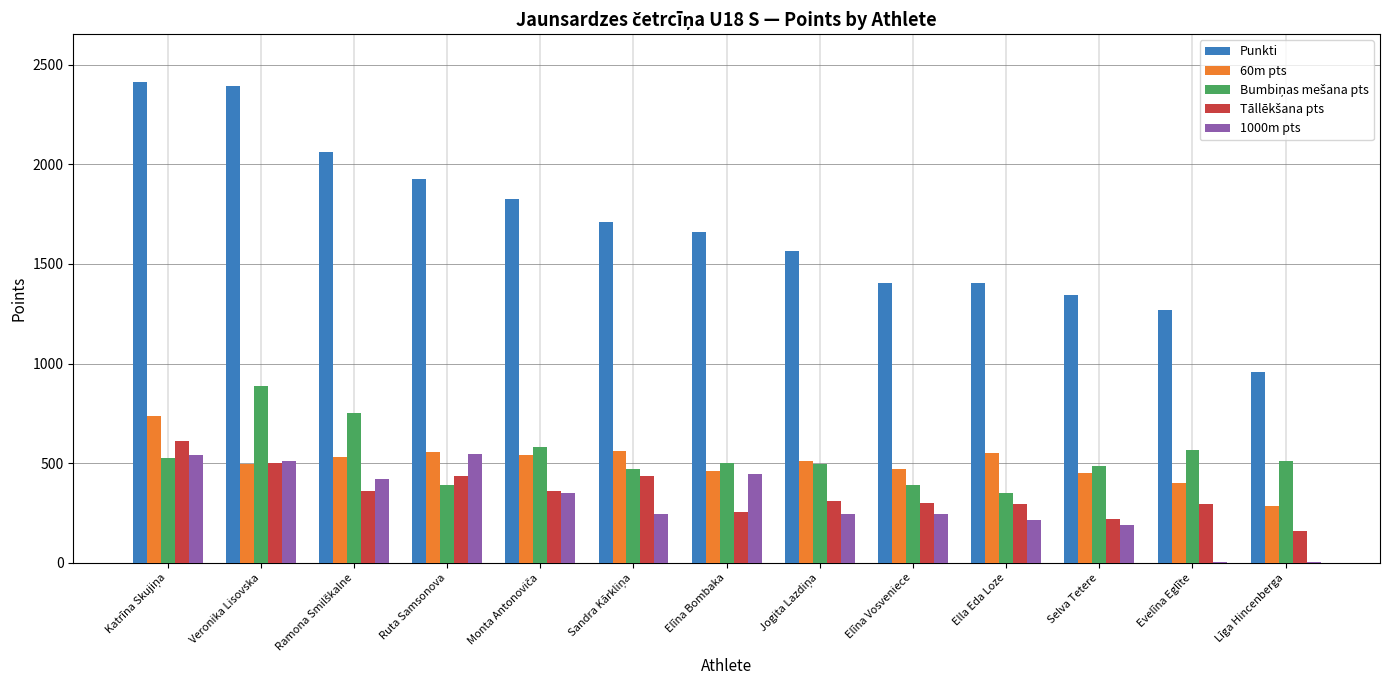

The 60m pts series shows 670 at Veronika Lisovska. True or false?

False